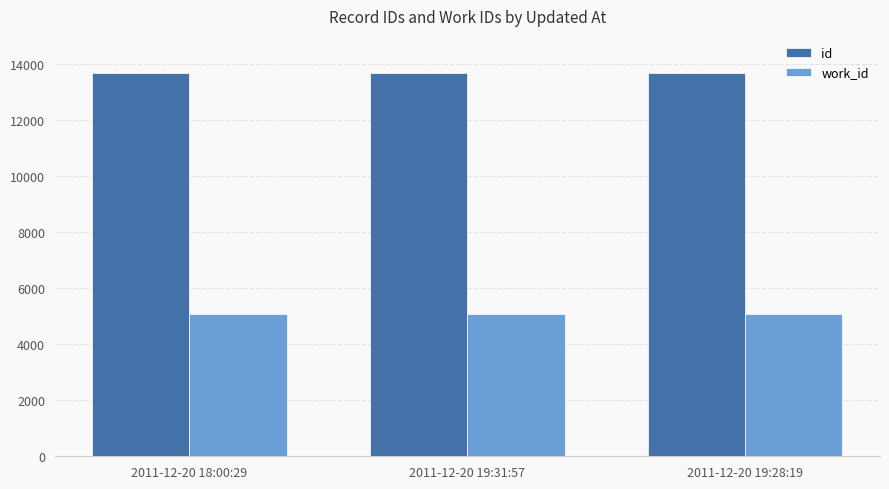

Rank the series by their average value, from highest to lowest.

id, work_id